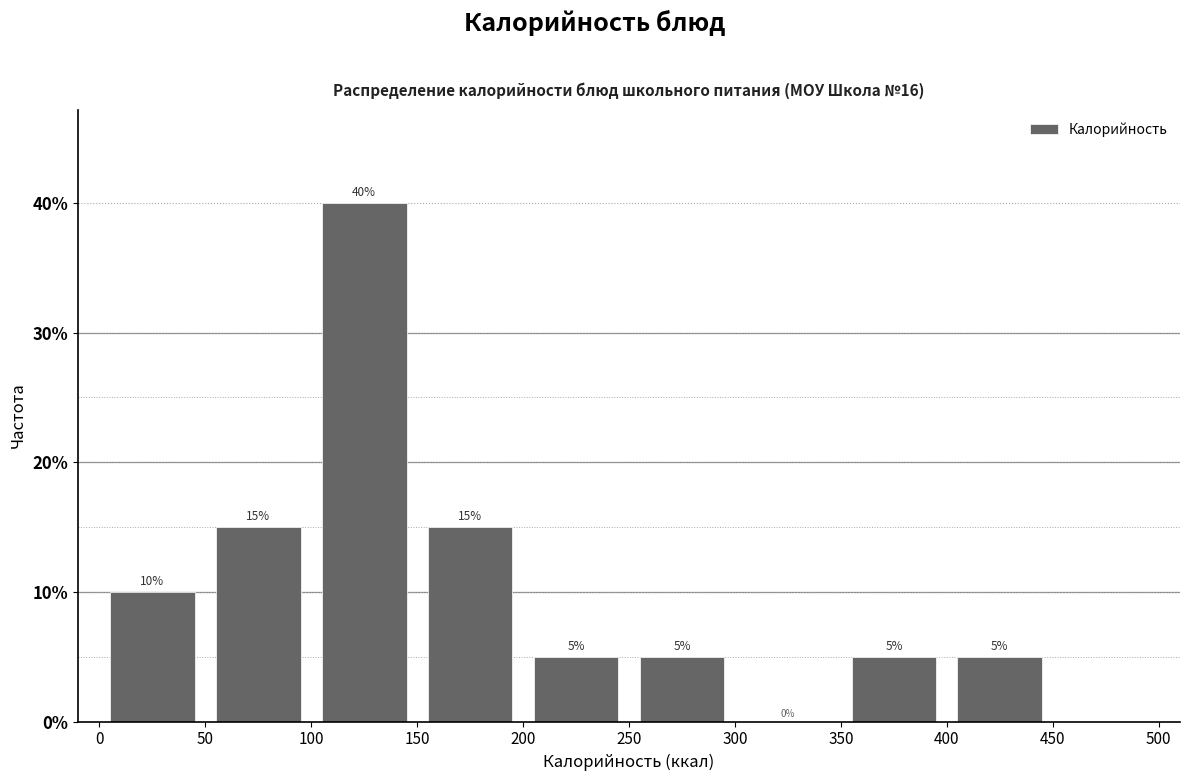

How tall is the bar that spans 50 to 100 on the x-axis?

15